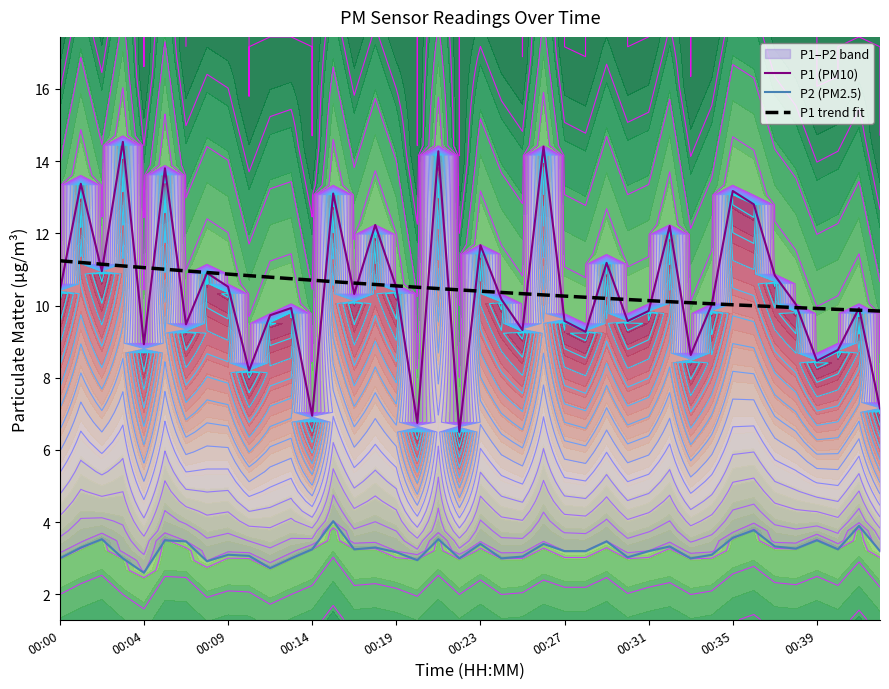

True or false: P1 trend fit and P2 (PM2.5) cross at least once.

False